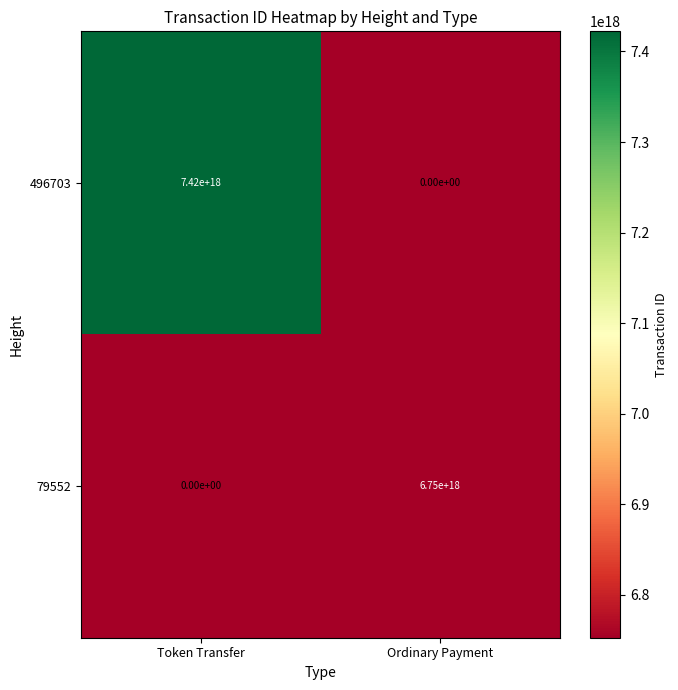

At Token Transfer, list the series in order from smallest to largest.

79552, 496703